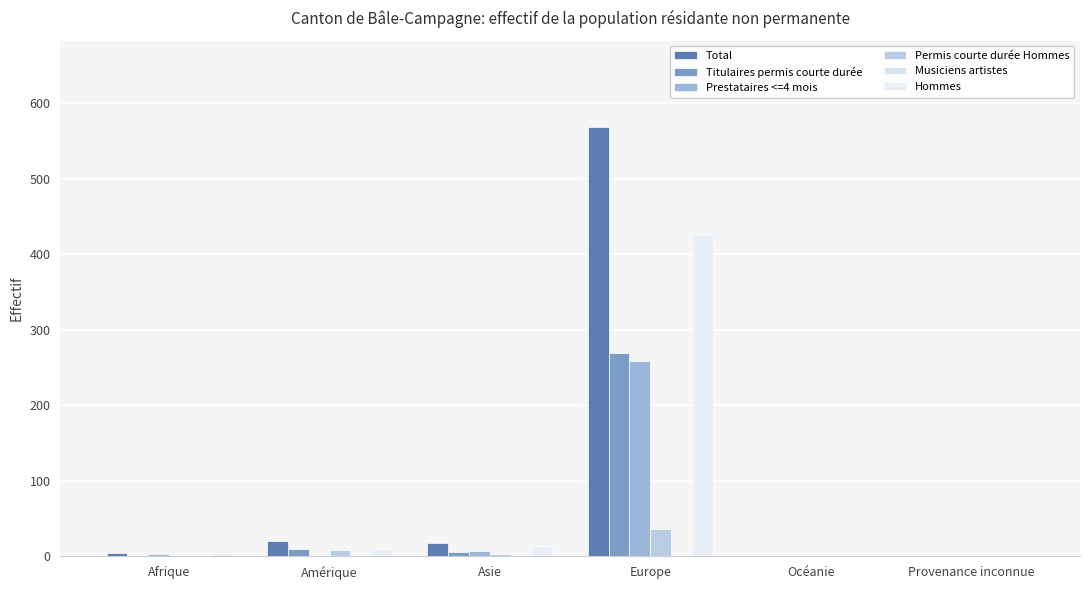

True or false: Permis courte durée Hommes has a value of -15 at Océanie.

False